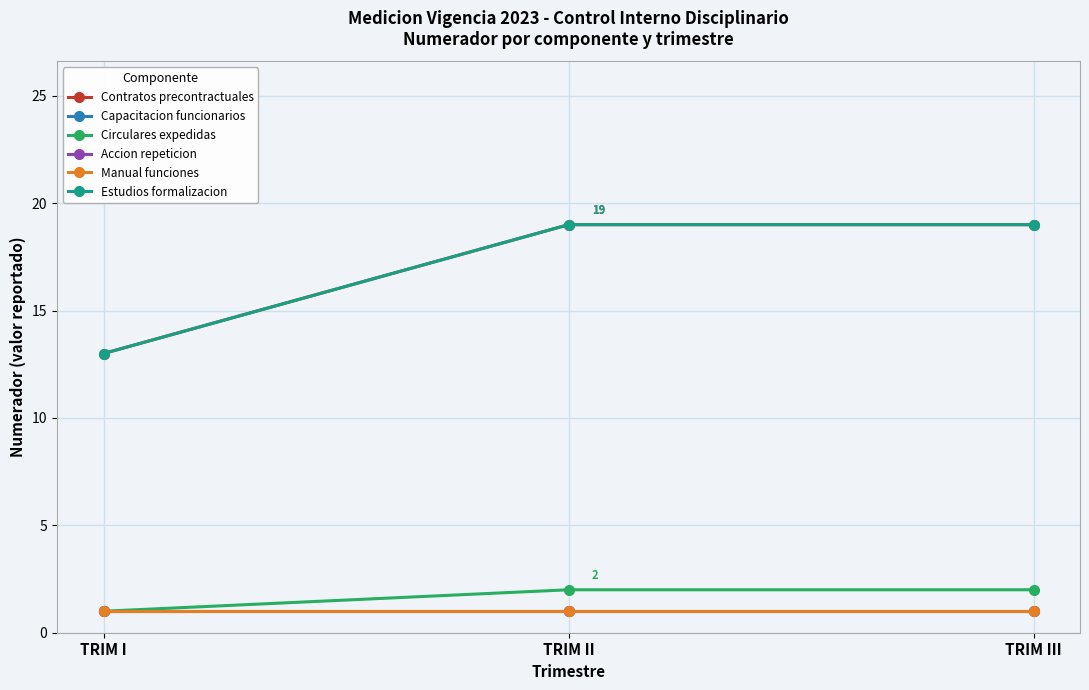

Rank the categories by Contratos precontractuales value from lowest to highest.

TRIM I, TRIM II, TRIM III